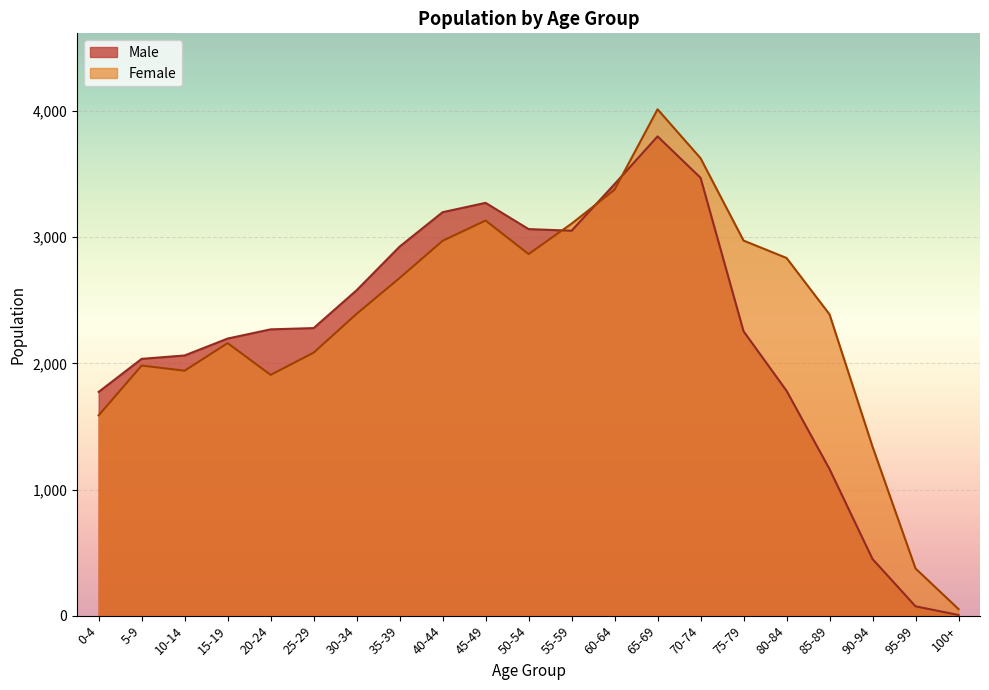

What is the maximum value shown in the chart?

4015